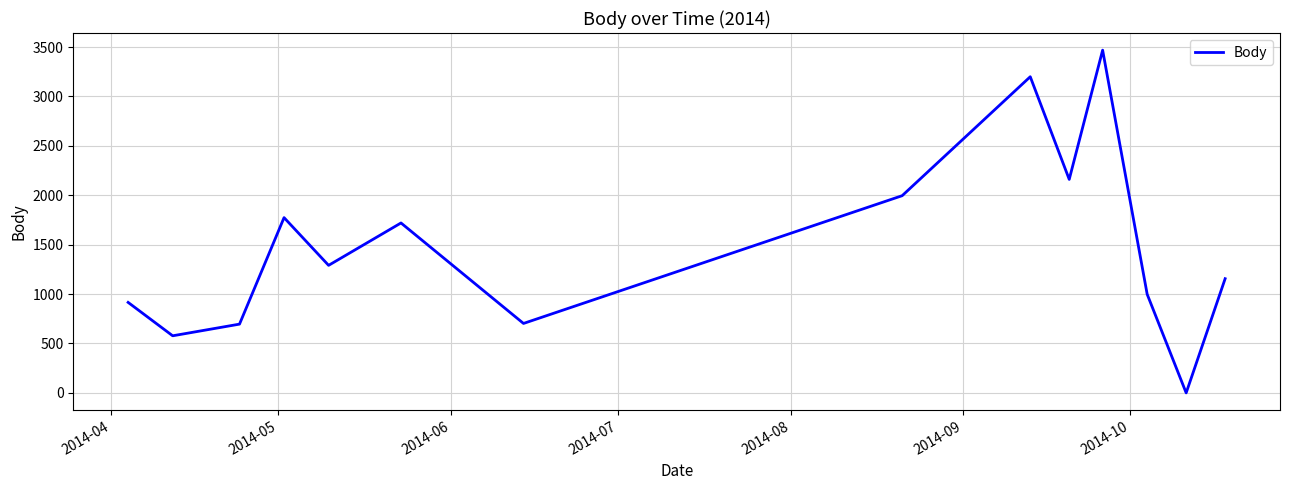

What is the difference between the maximum and minimum values?

3469